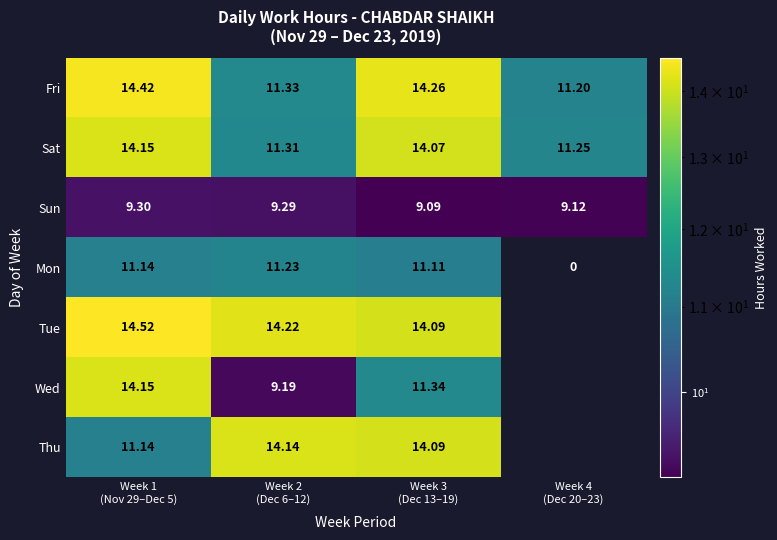

Which has a higher value, Week 1
(Nov 29–Dec 5) or Week 2
(Dec 6–12)?

Week 1
(Nov 29–Dec 5)